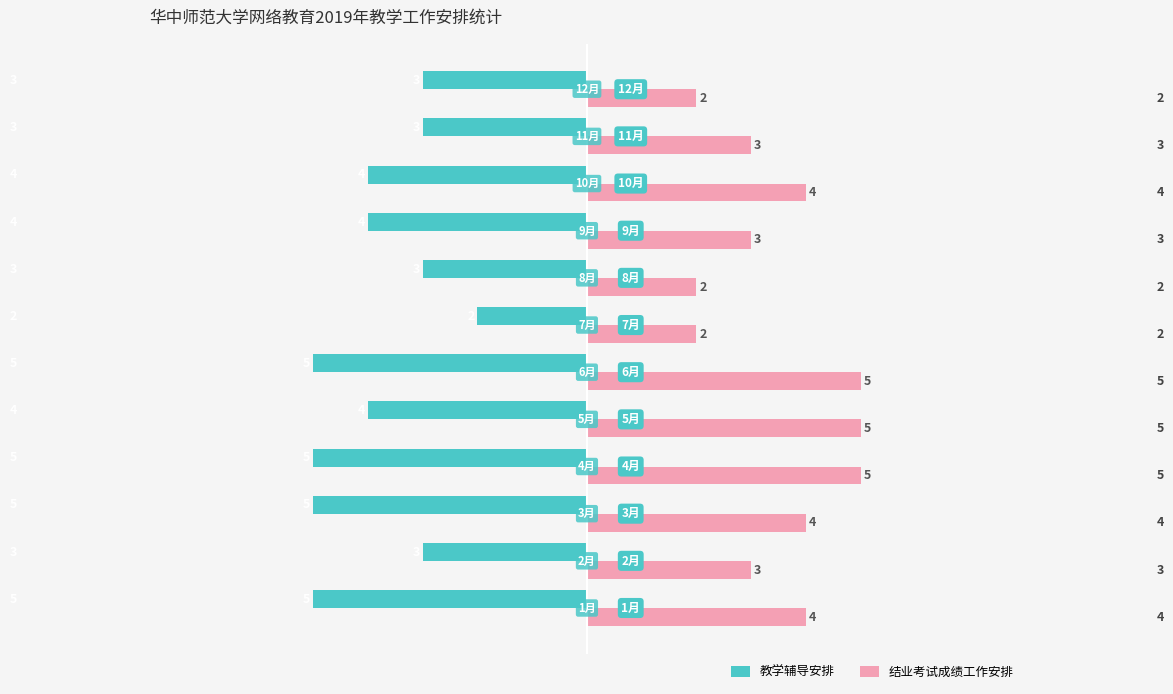

List the series in order of their peak value, lowest first.

教学辅导安排, 结业考试成绩工作安排